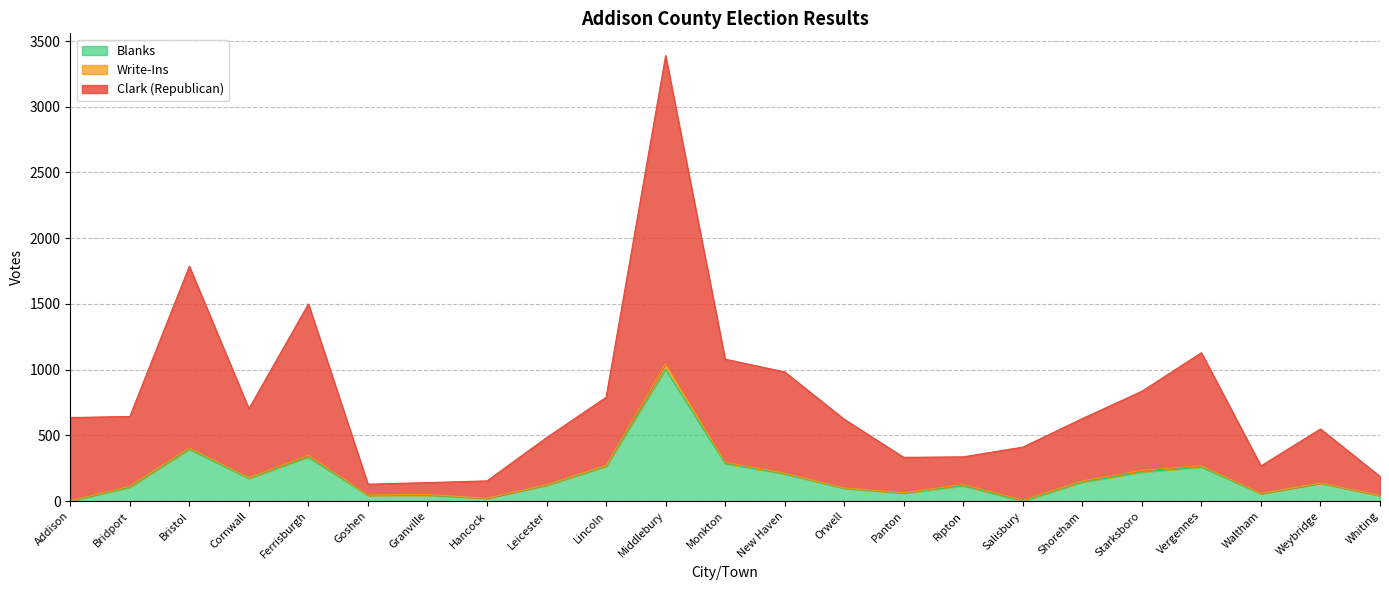

At which category is the sum across all series the highest?

Middlebury